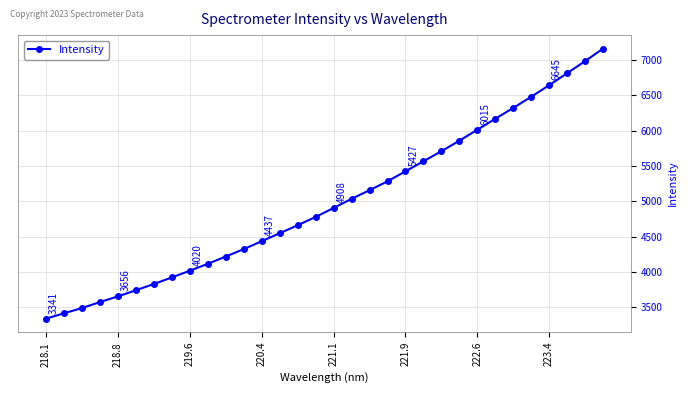

What is the value of the 11th point from the left?

4220.5